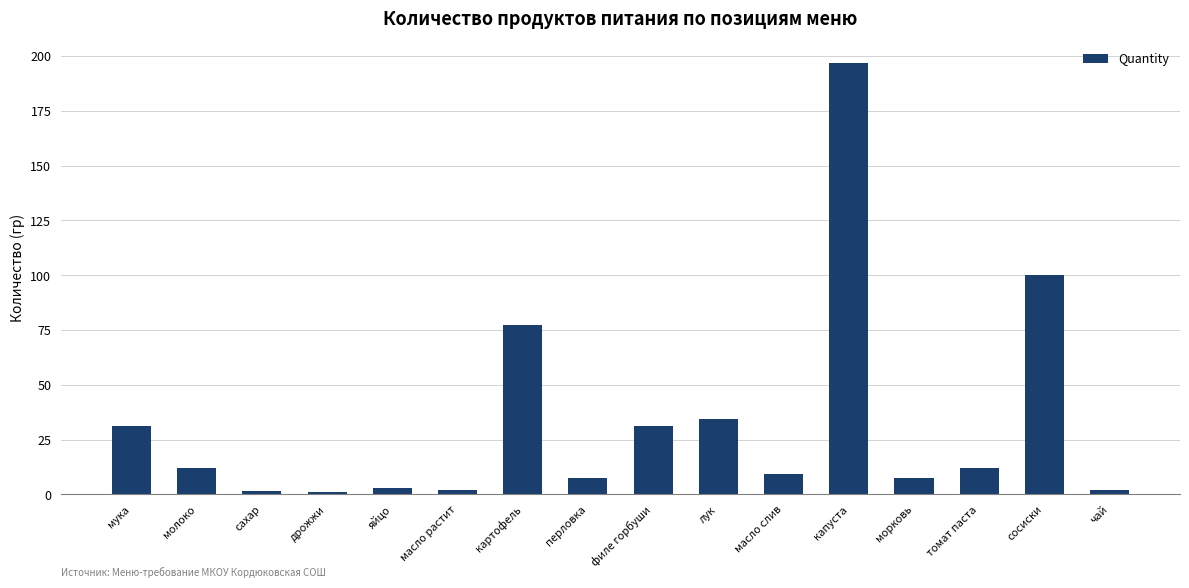

What is the difference between the maximum and second lowest values?

195.3